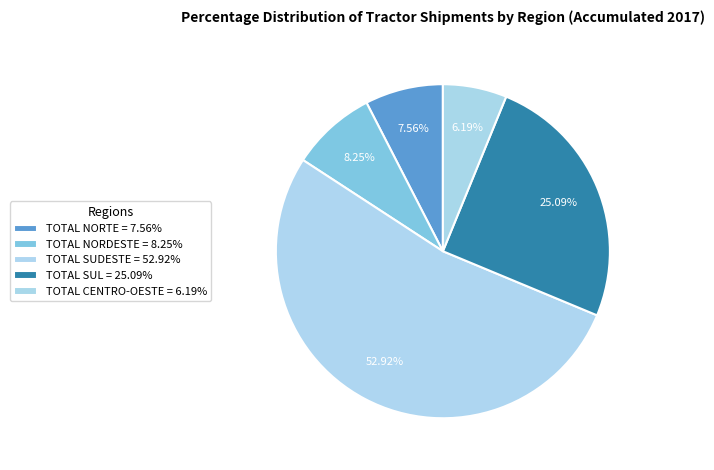

How many segments does this pie chart have?

5